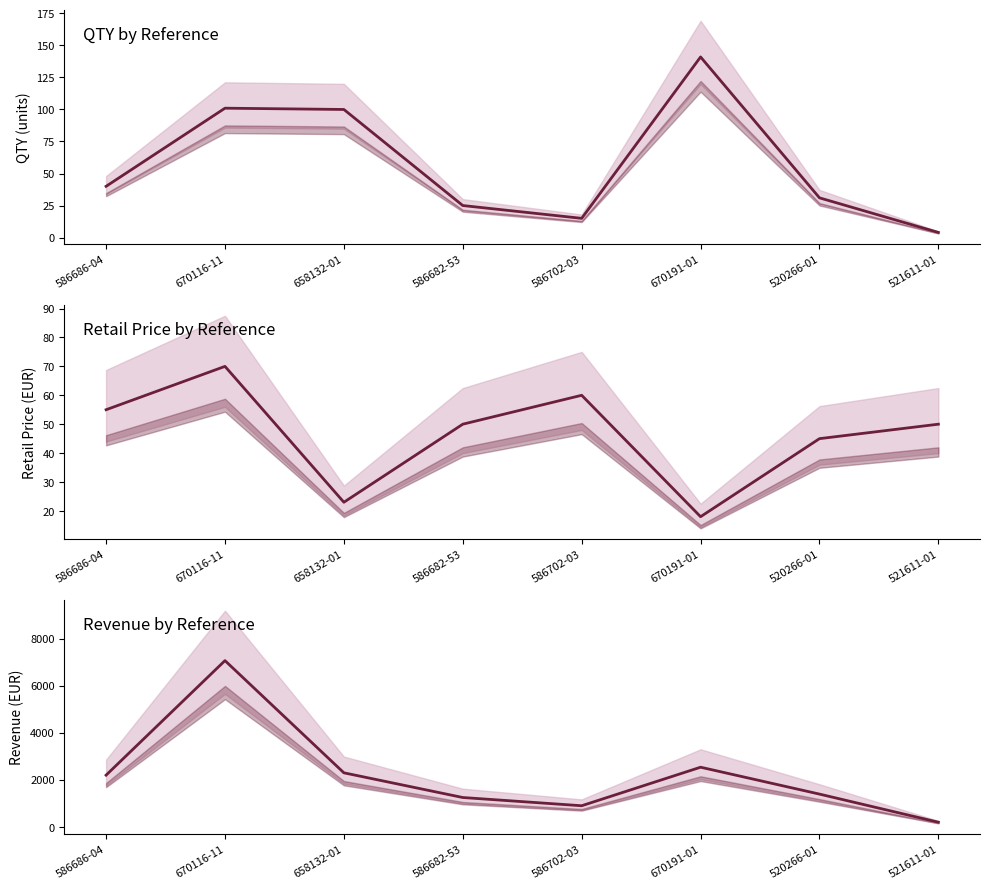

What value does the Revenue (QTY × Price) series have at 670116-11, to the nearest 10?

7070